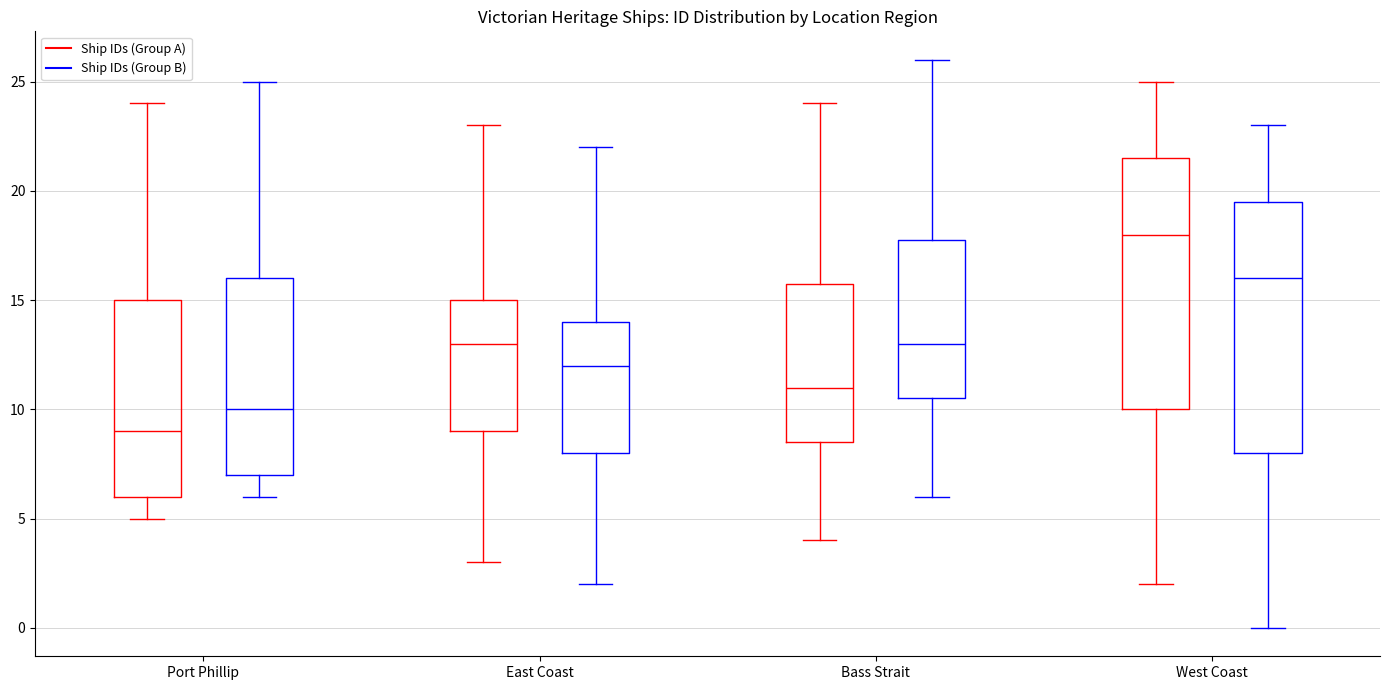

Which box has the lowest median line?

Port Phillip (Ship IDs (Group A))